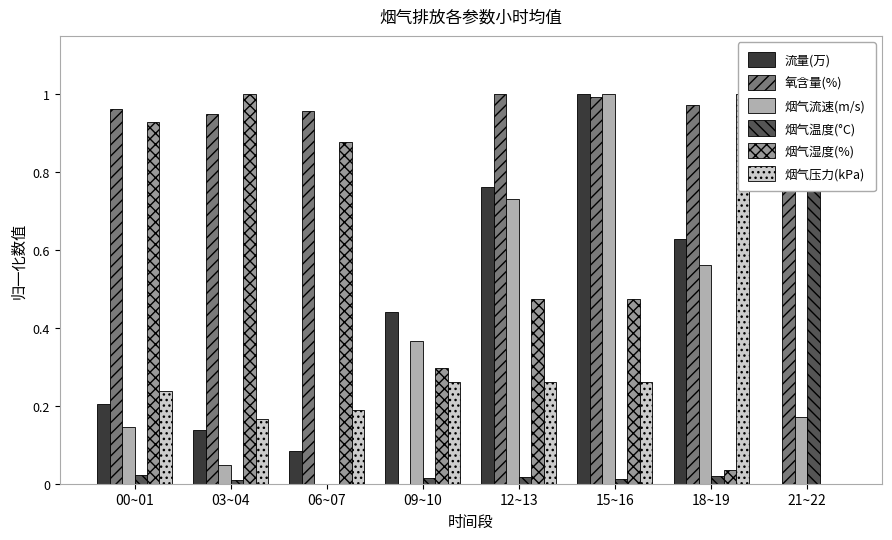

What is the maximum value for 烟气流速(m/s)?

1.0